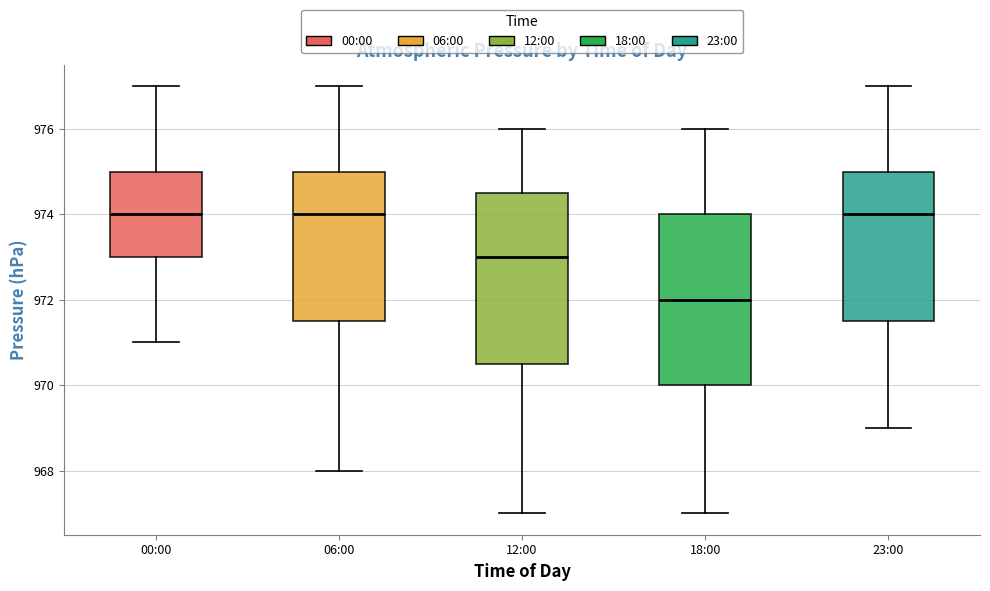

Where does the lower whisker of the box for 00:00 end on the y-axis? The values are not printed on the chart, so give them approximately, as read against the axis.

971.0